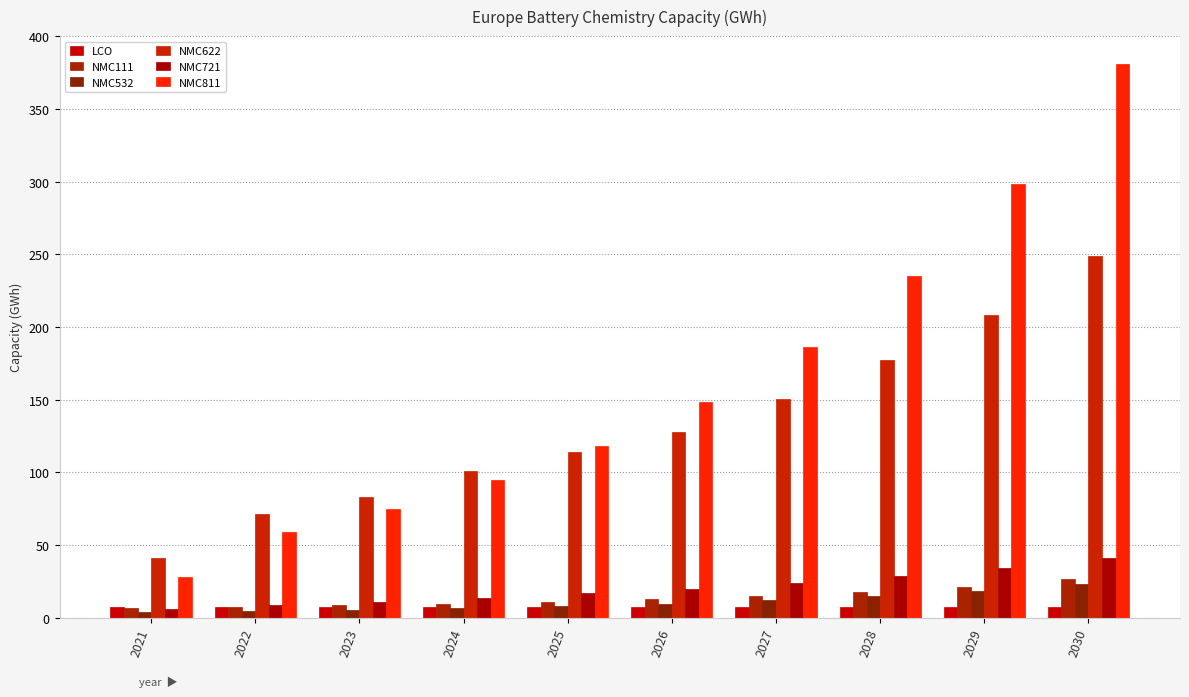

At 2025, list the series in order from smallest to largest.

LCO, NMC532, NMC111, NMC721, NMC622, NMC811